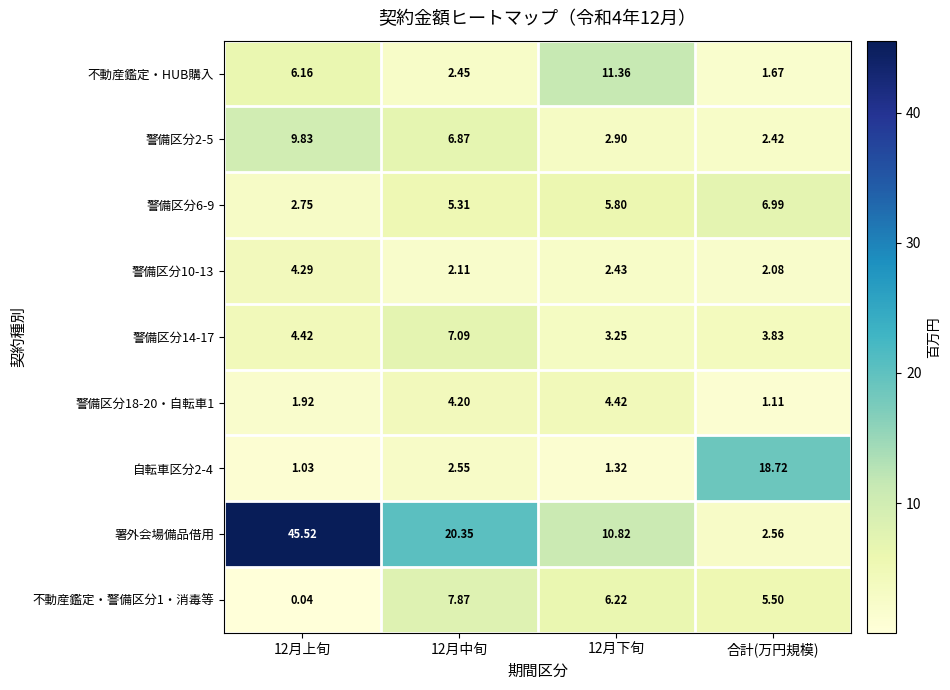

Between 12月中旬 and 合計(万円規模), which series saw the biggest shift?

署外会場備品借用